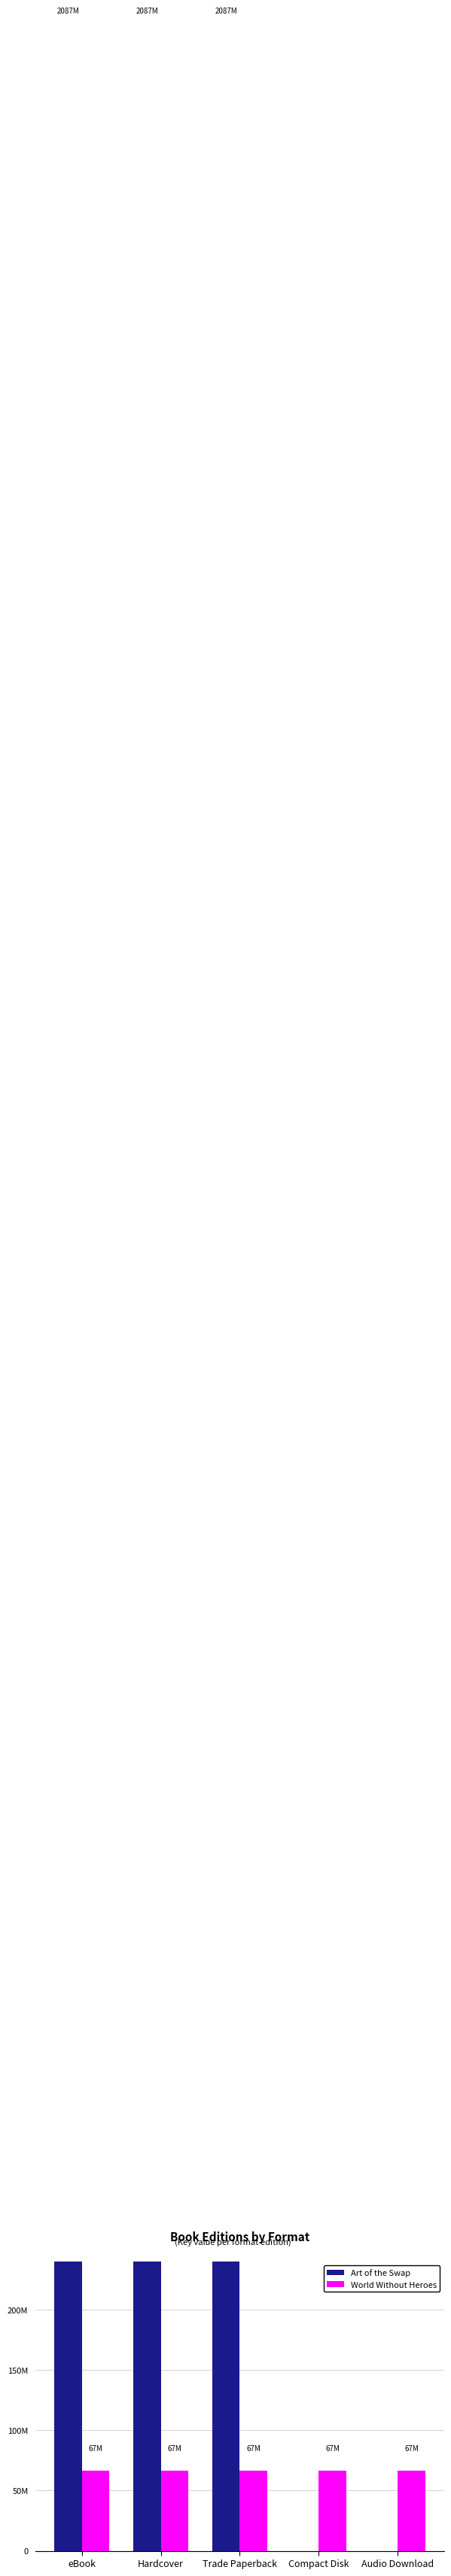

List the labels in order of World Without Heroes value, largest first.

eBook, Hardcover, Trade Paperback, Compact Disk, Audio Download